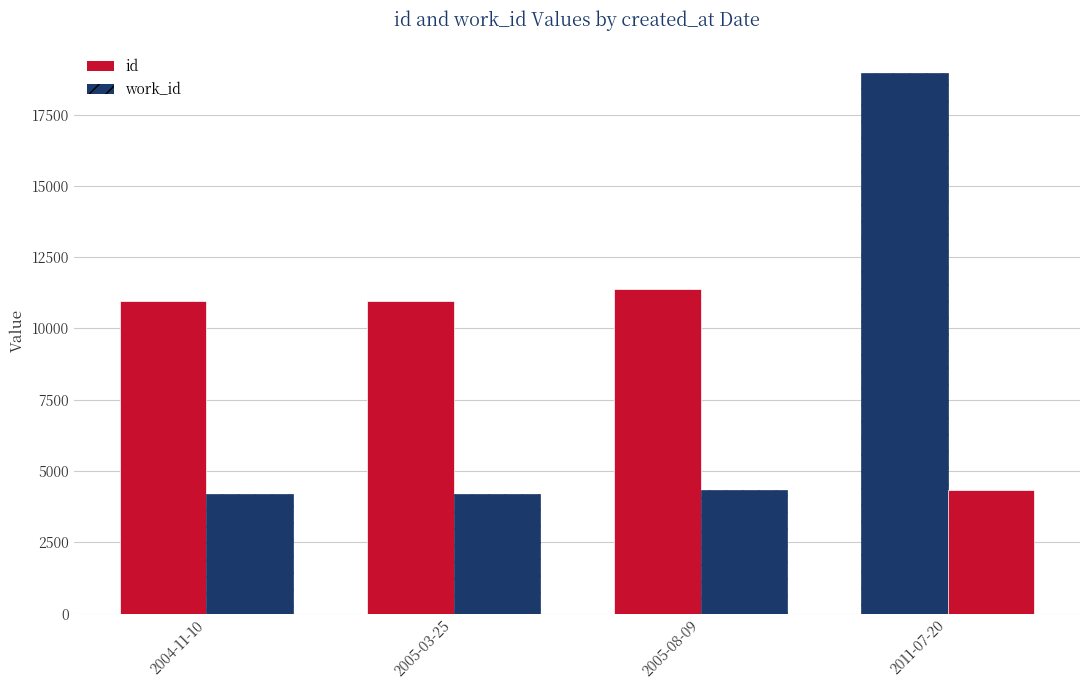

Reading left to right, what are all the values shown in this chart?

id: 2004-11-10=10948	2005-03-25=10961	2005-08-09=11395	2011-07-20=18944
work_id: 2004-11-10=4211	2005-03-25=4211	2005-08-09=4346	2011-07-20=4346